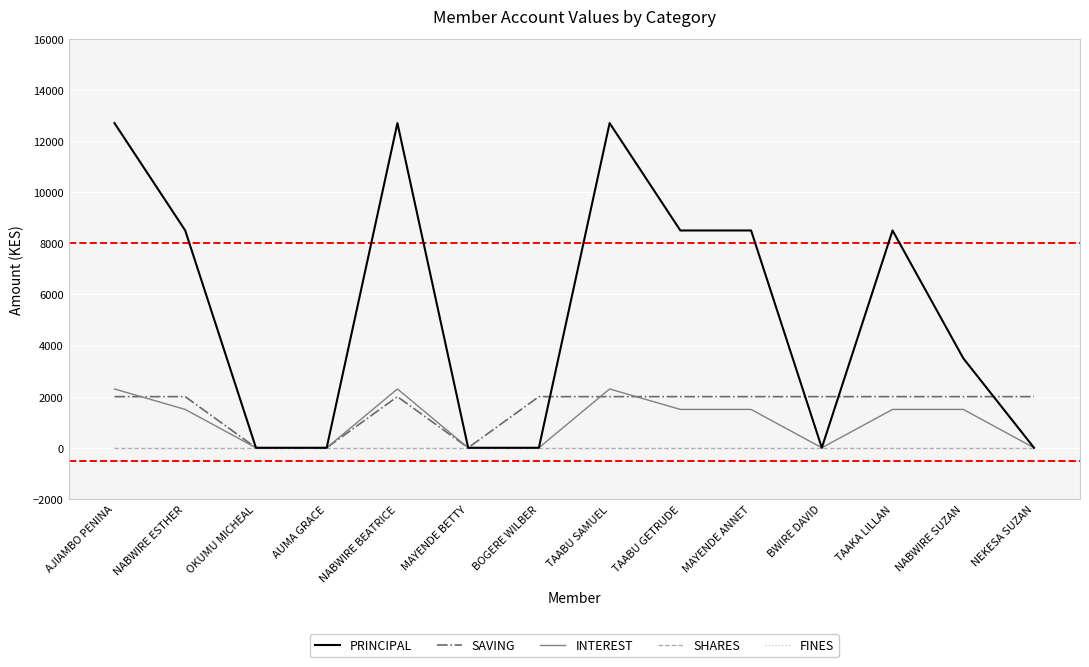

At how many categories does at least one series exceed 8483?

7